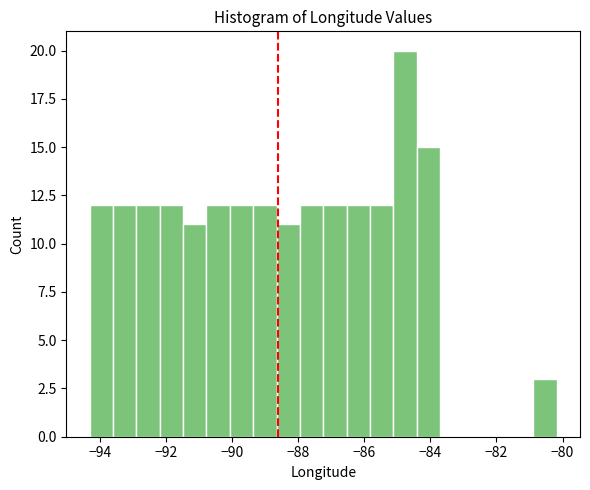

Around what value on the x-axis is the tallest bar? Give the approximate position of its centre, as read against the axis.

-84.8